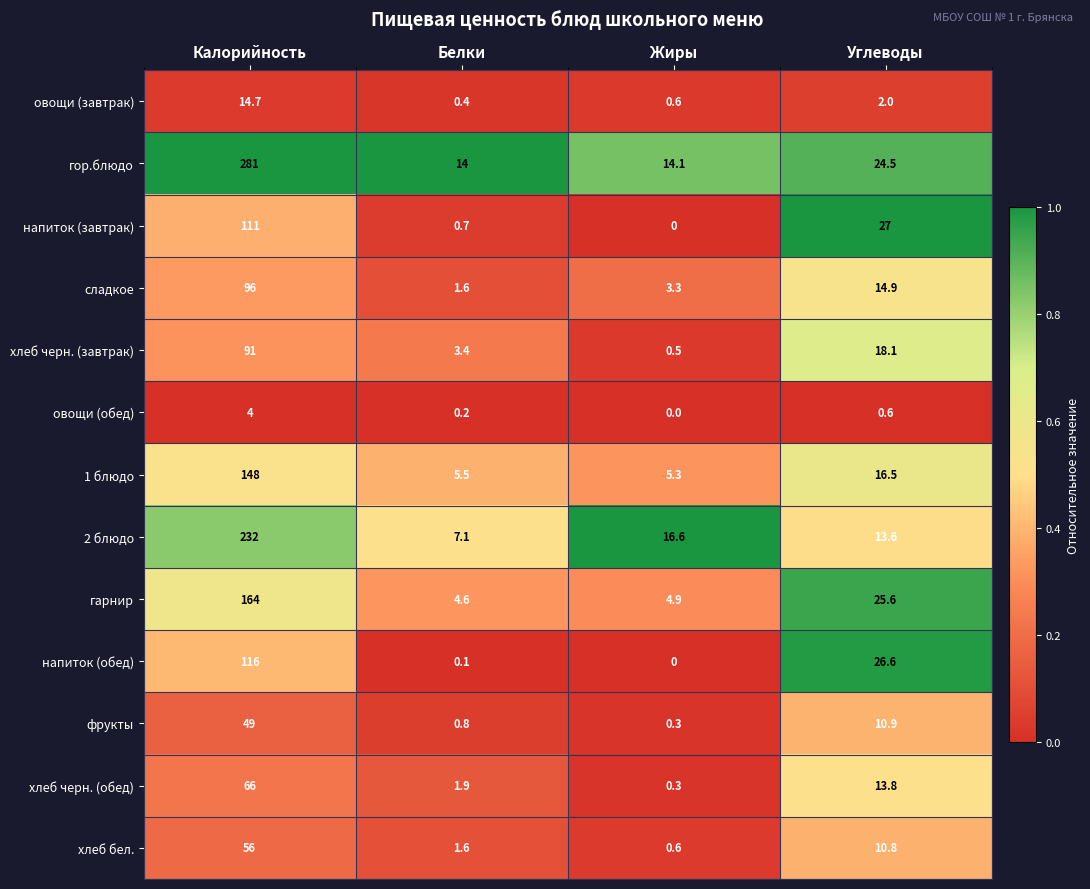

Between Белки and Жиры, which series saw the biggest shift?

2 блюдо